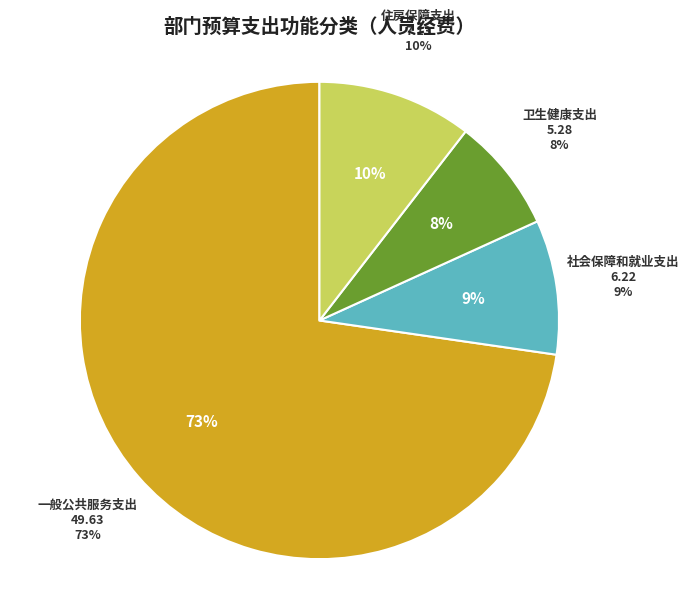

Rank the categories by value from lowest to highest.

卫生健康支出, 社会保障和就业支出, 住房保障支出, 一般公共服务支出